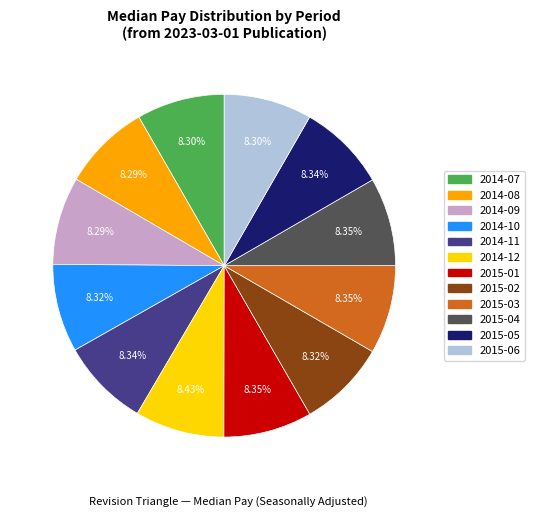

Approximately how many times larger is the value at 2015-03 compared to 2015-01?

1.0